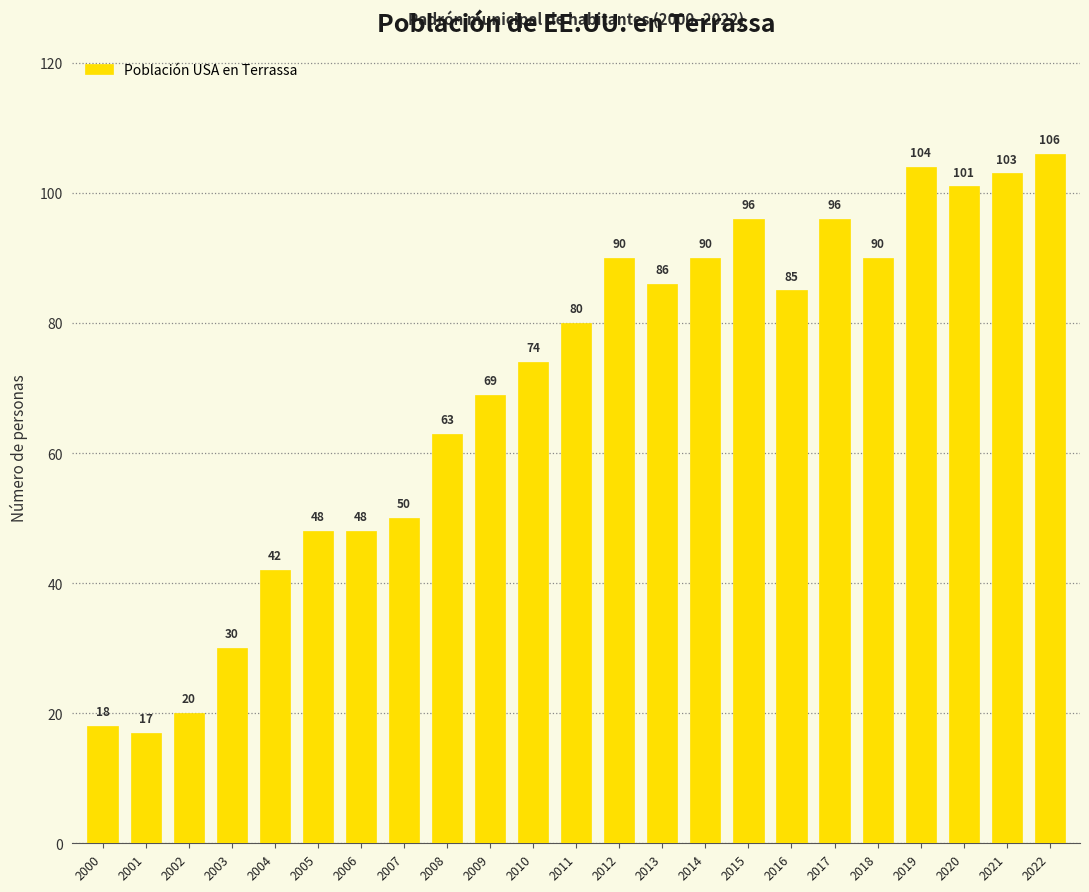

What is the difference between the values at 2015 and 2006?

48